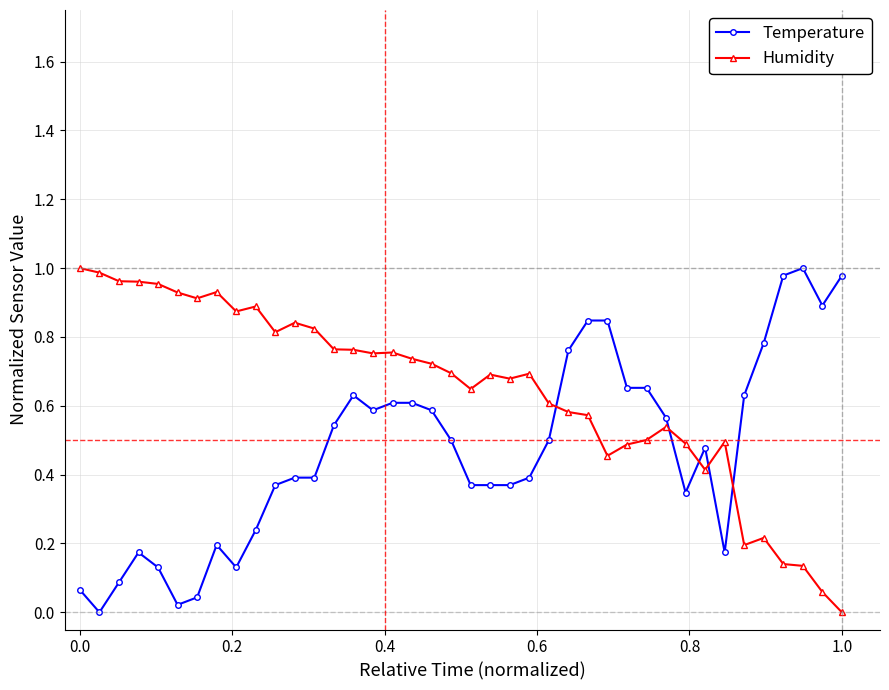

What is the sum of all Temperature values?

18.9